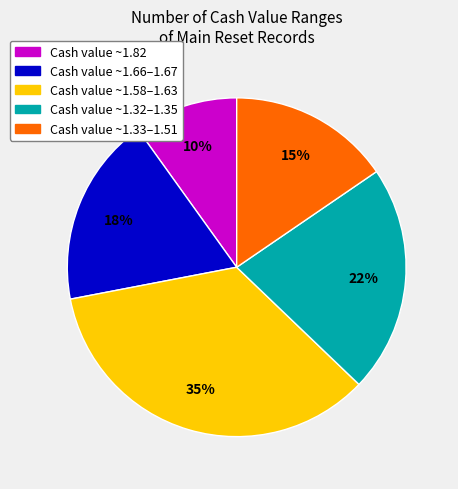

To the nearest percent, what is the difference between the largest and smallest slice percentages?

25%